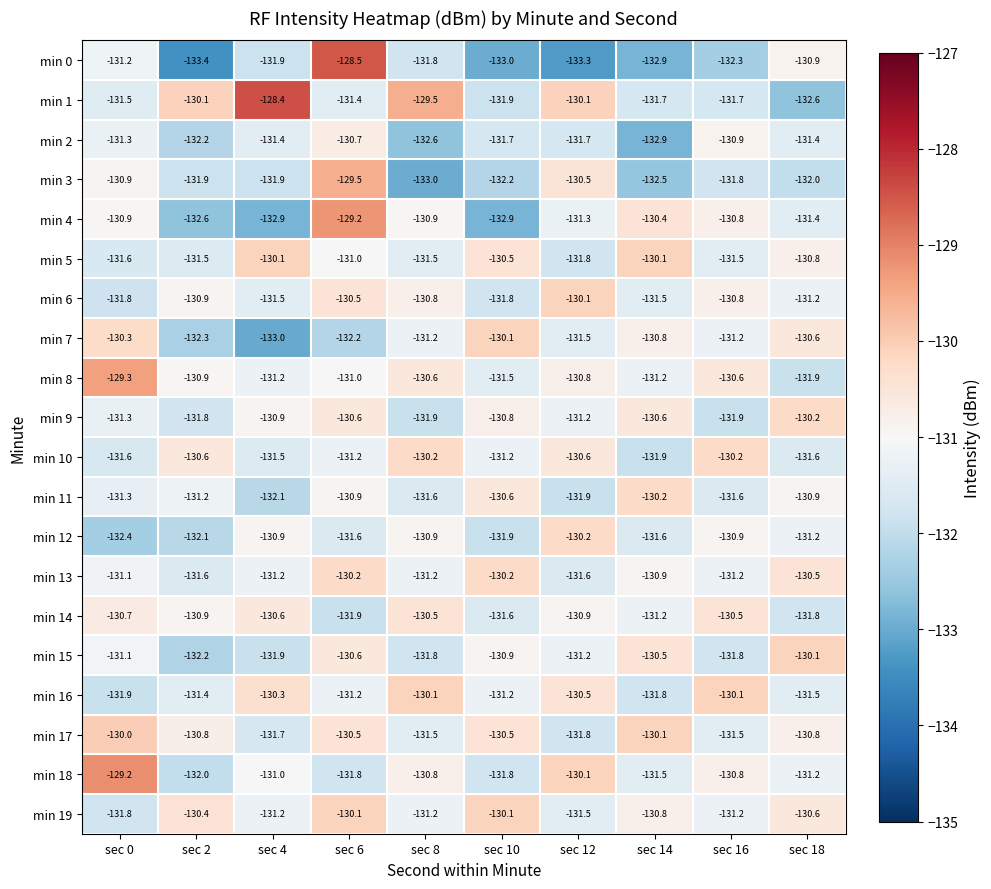

Between sec 4 and sec 6, which series saw the biggest shift?

min 4